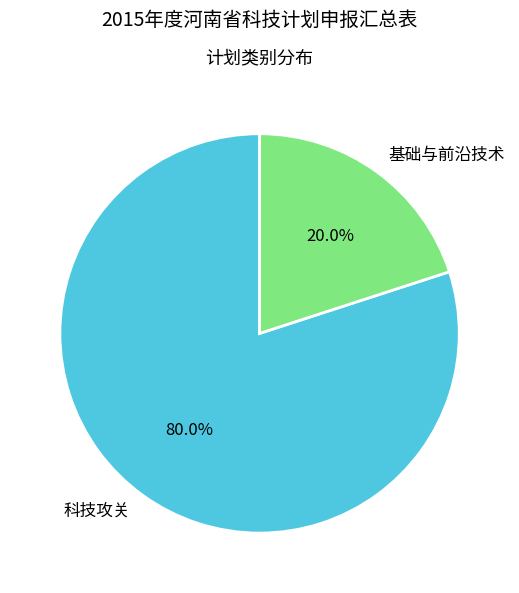

To the nearest percent, what is the combined percentage of 基础与前沿技术 and 科技攻关?

100%